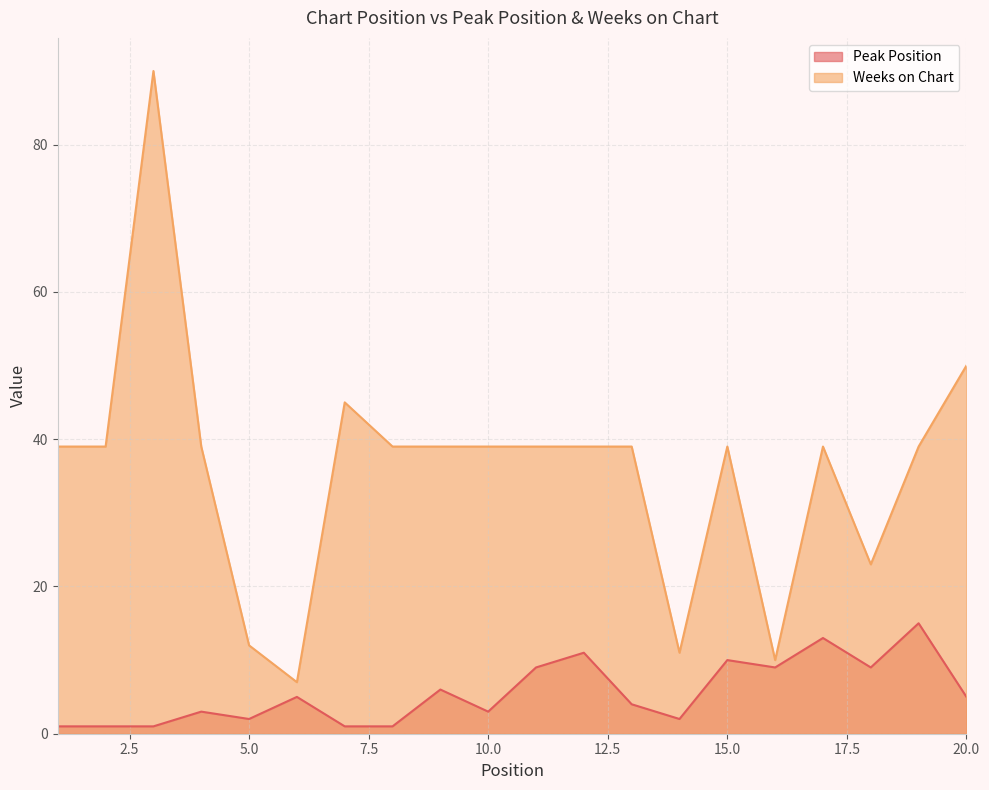

What is the average value of the Peak Position series?

6